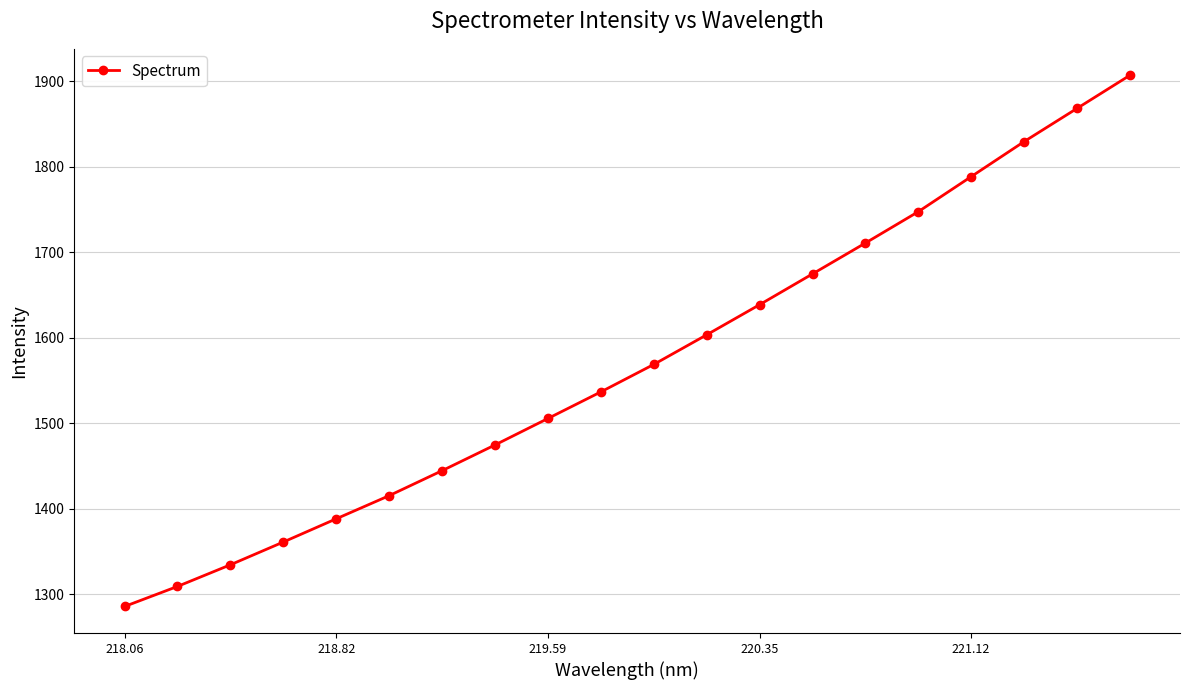

What is the value of the 20th point from the left?

1907.0